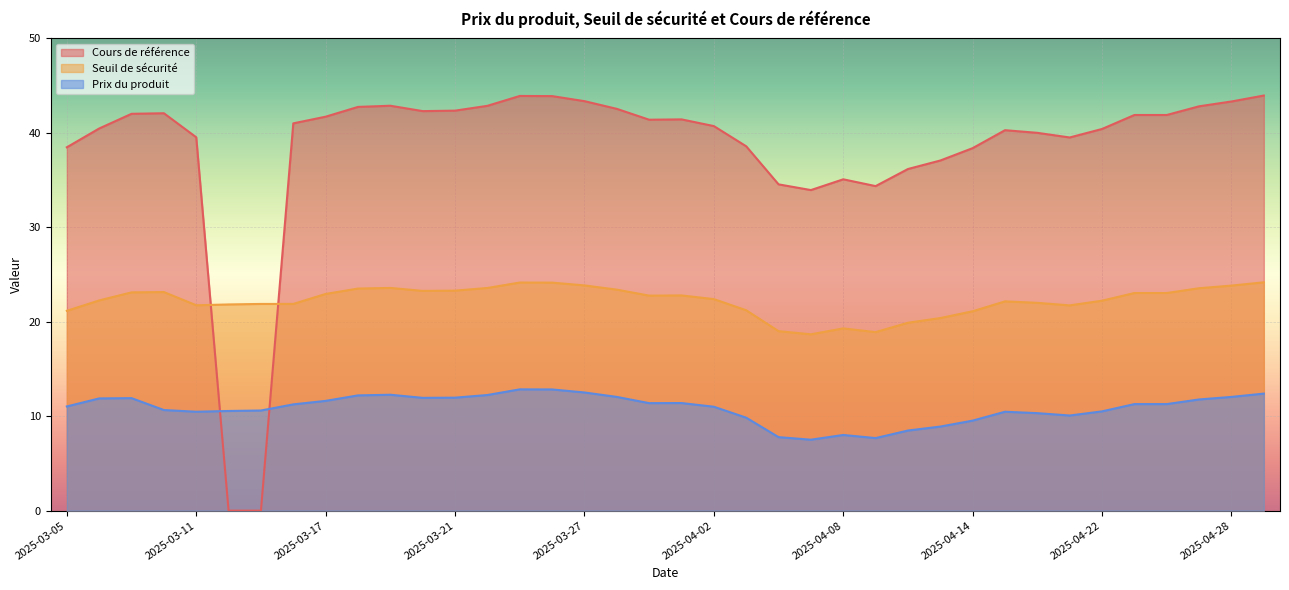

After their last crossing, which series has the higher values: Seuil de sécurité or Cours de référence?

Cours de référence